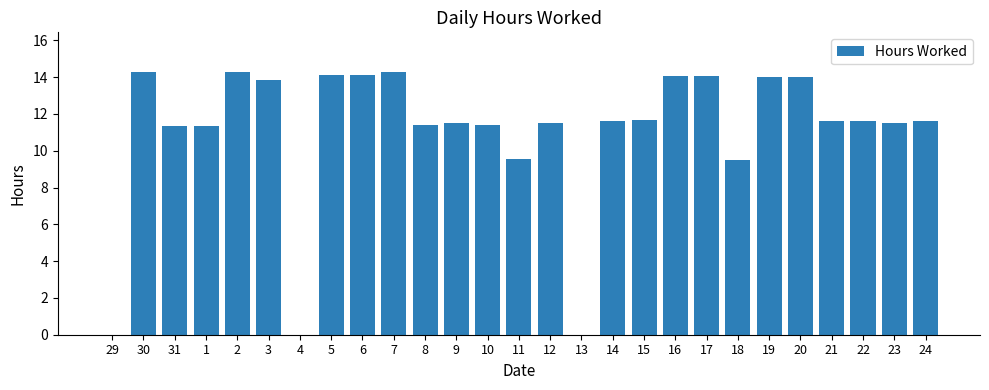

What is the greatest value displayed?

14.3